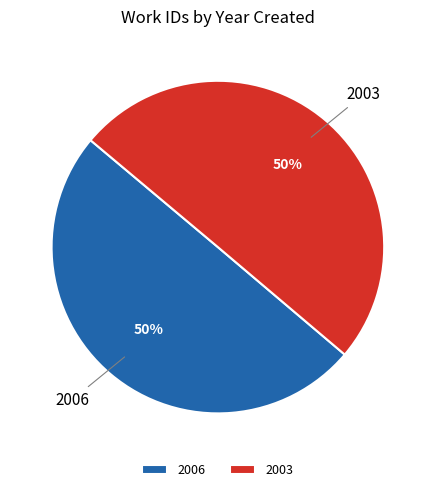

Count the number of slices in the pie.

2